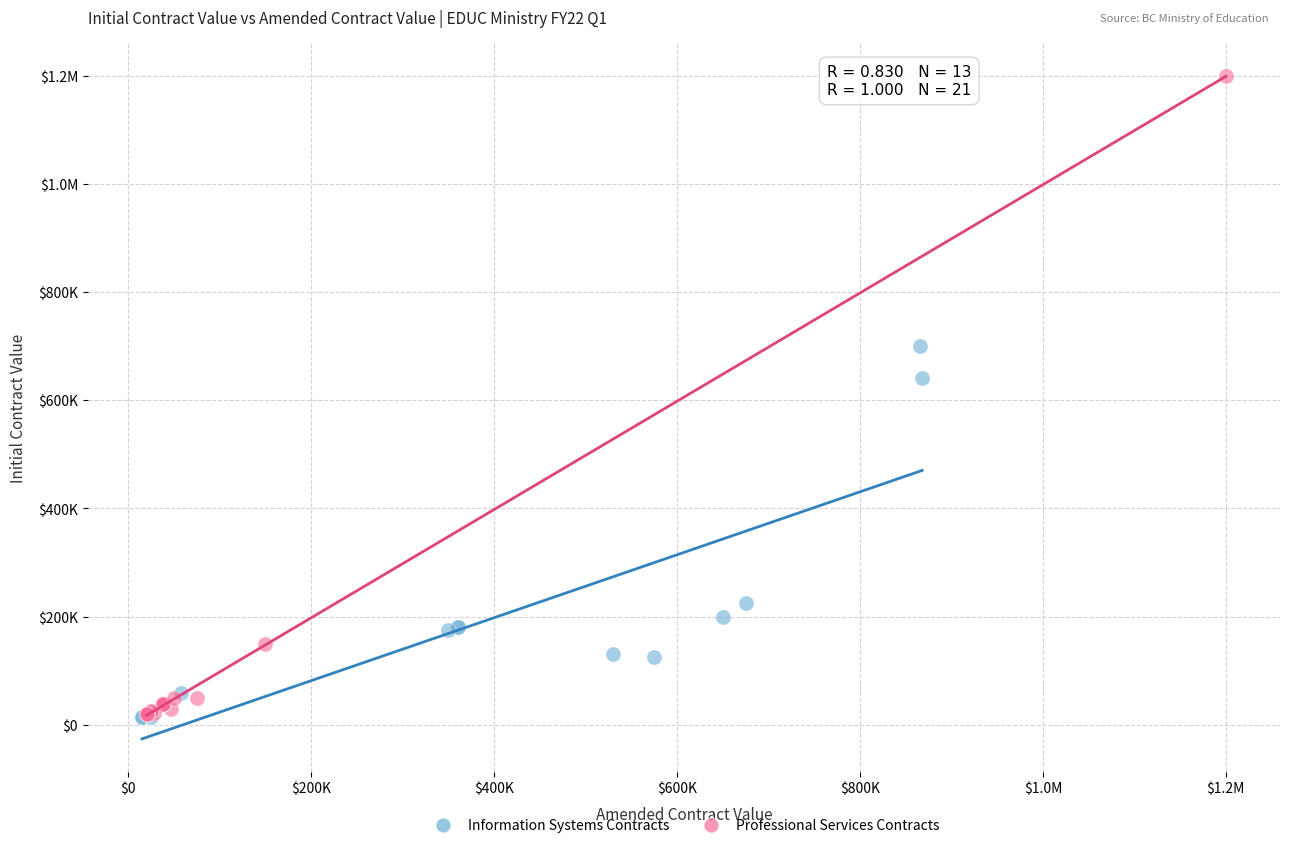

What are all the series names shown in the legend?

Information Systems Contracts, Professional Services Contracts